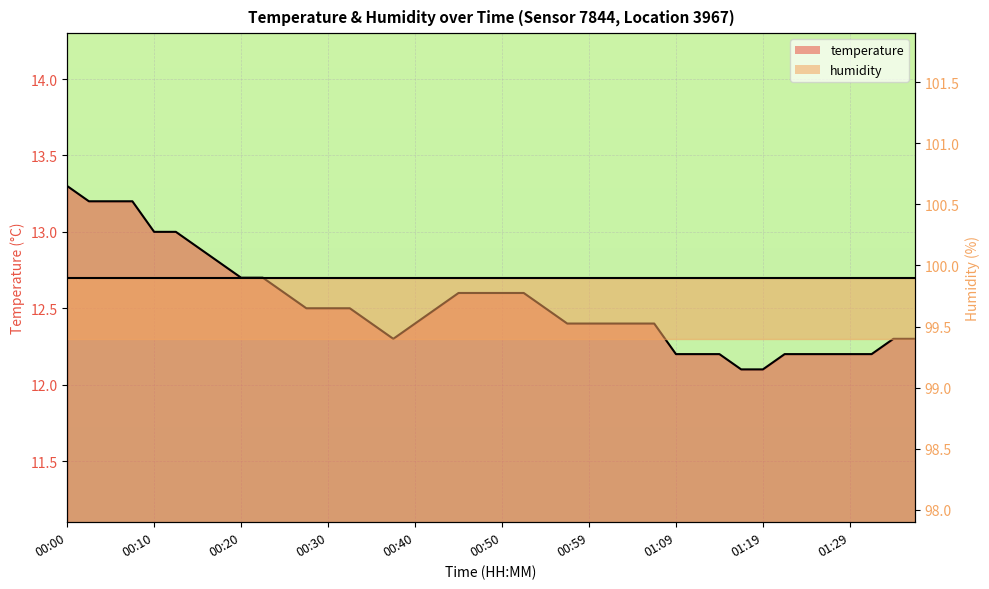

What is the sum of all values?

501.0